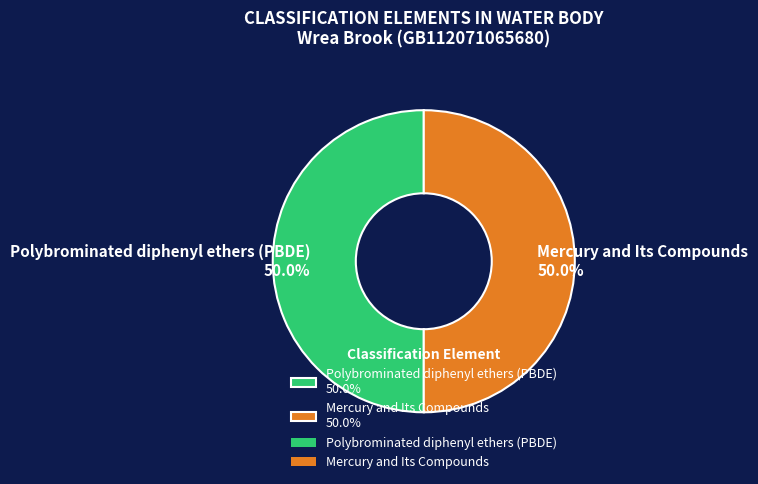

Count the number of slices in the pie.

2